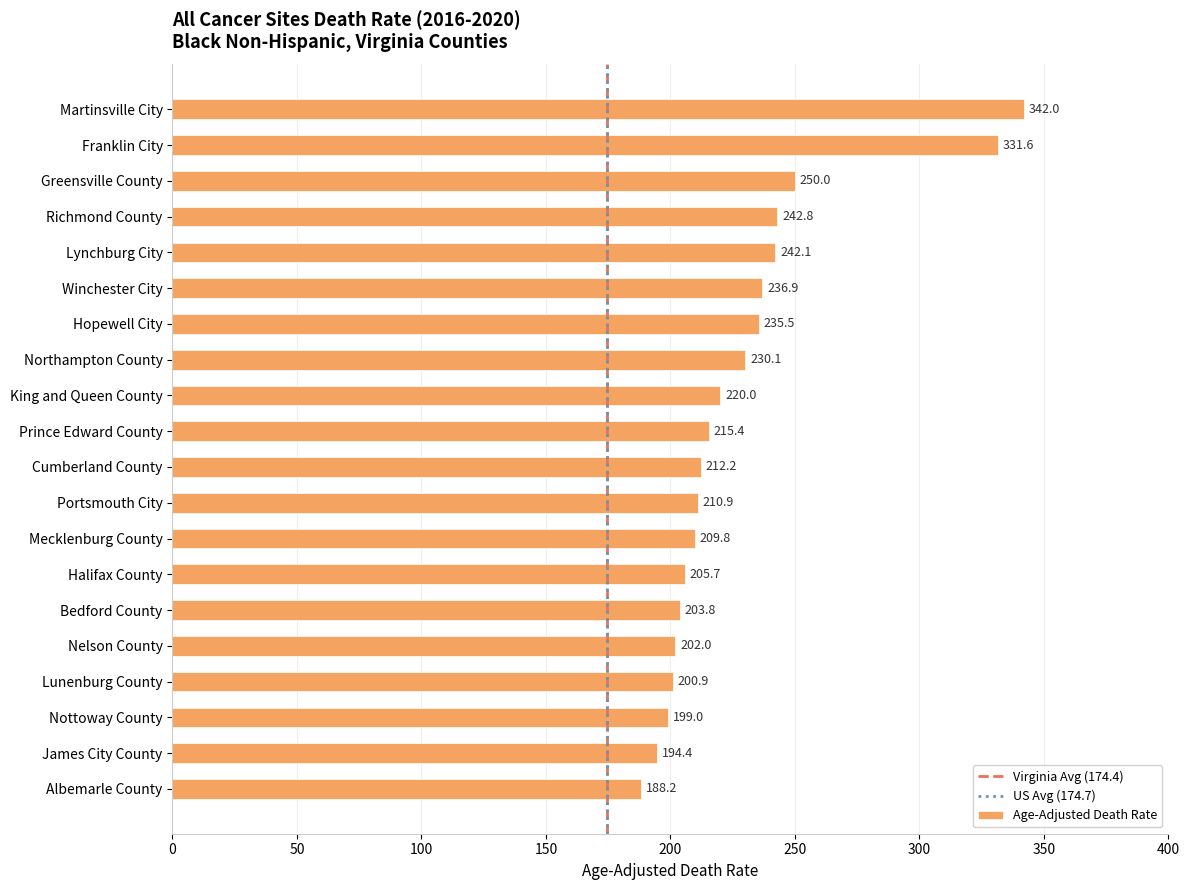

Rank the categories by value from highest to lowest.

Martinsville City, Franklin City, Greensville County, Richmond County, Lynchburg City, Winchester City, Hopewell City, Northampton County, King and Queen County, Prince Edward County, Cumberland County, Portsmouth City, Mecklenburg County, Halifax County, Bedford County, Nelson County, Lunenburg County, Nottoway County, James City County, Albemarle County